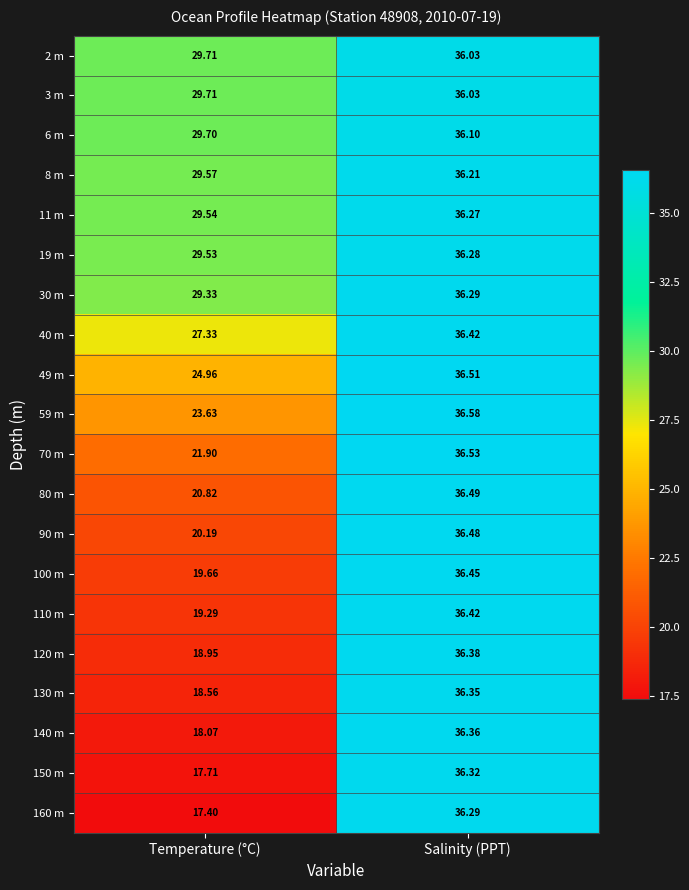

Which category has the highest value across all series?

Salinity (PPT)